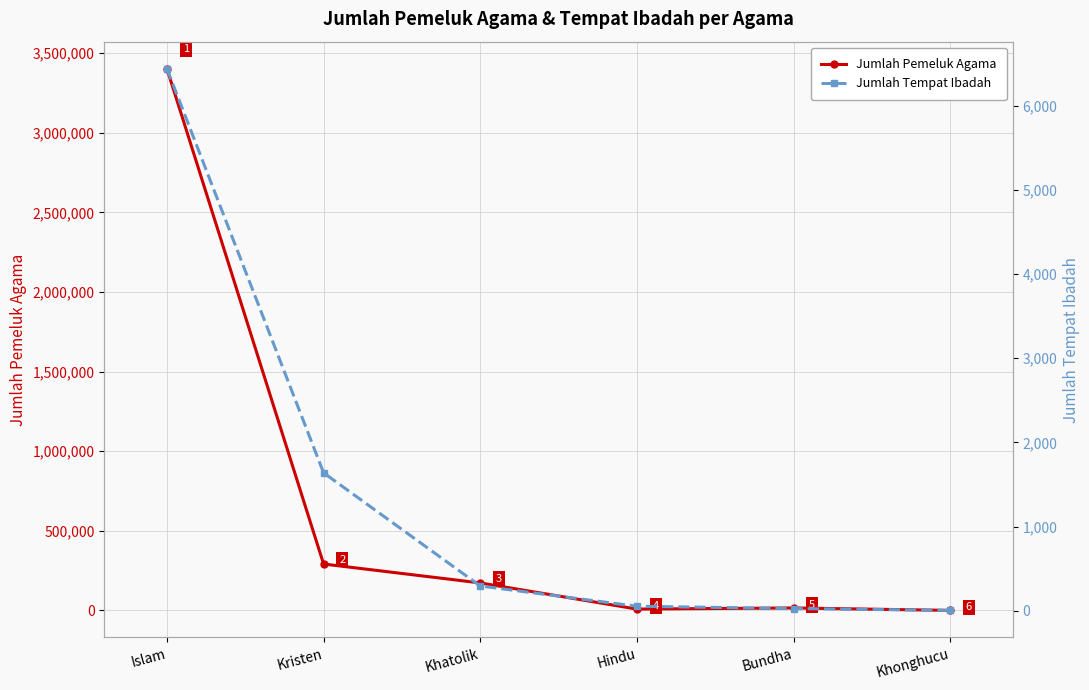

Where does the Jumlah Tempat Ibadah series first go above 294?

Islam